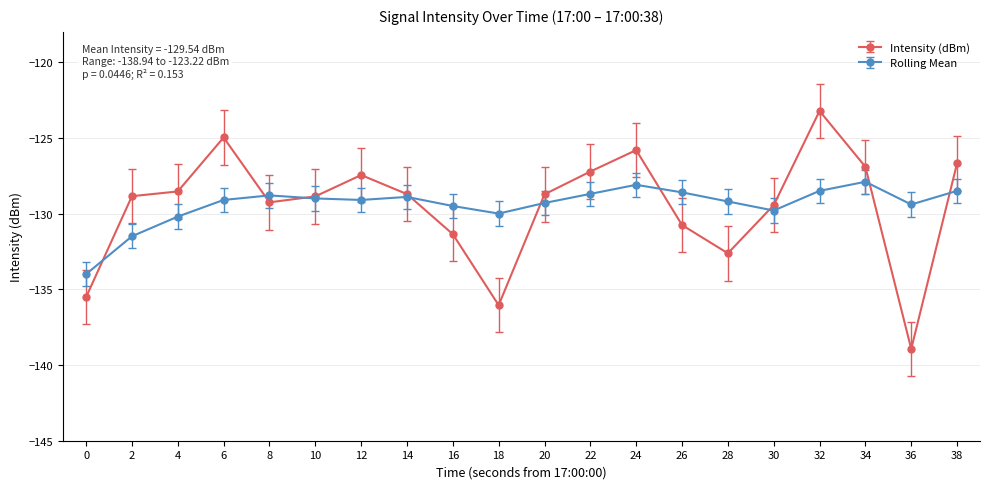

What is the sum of all Intensity (dBm) values?

-2589.9